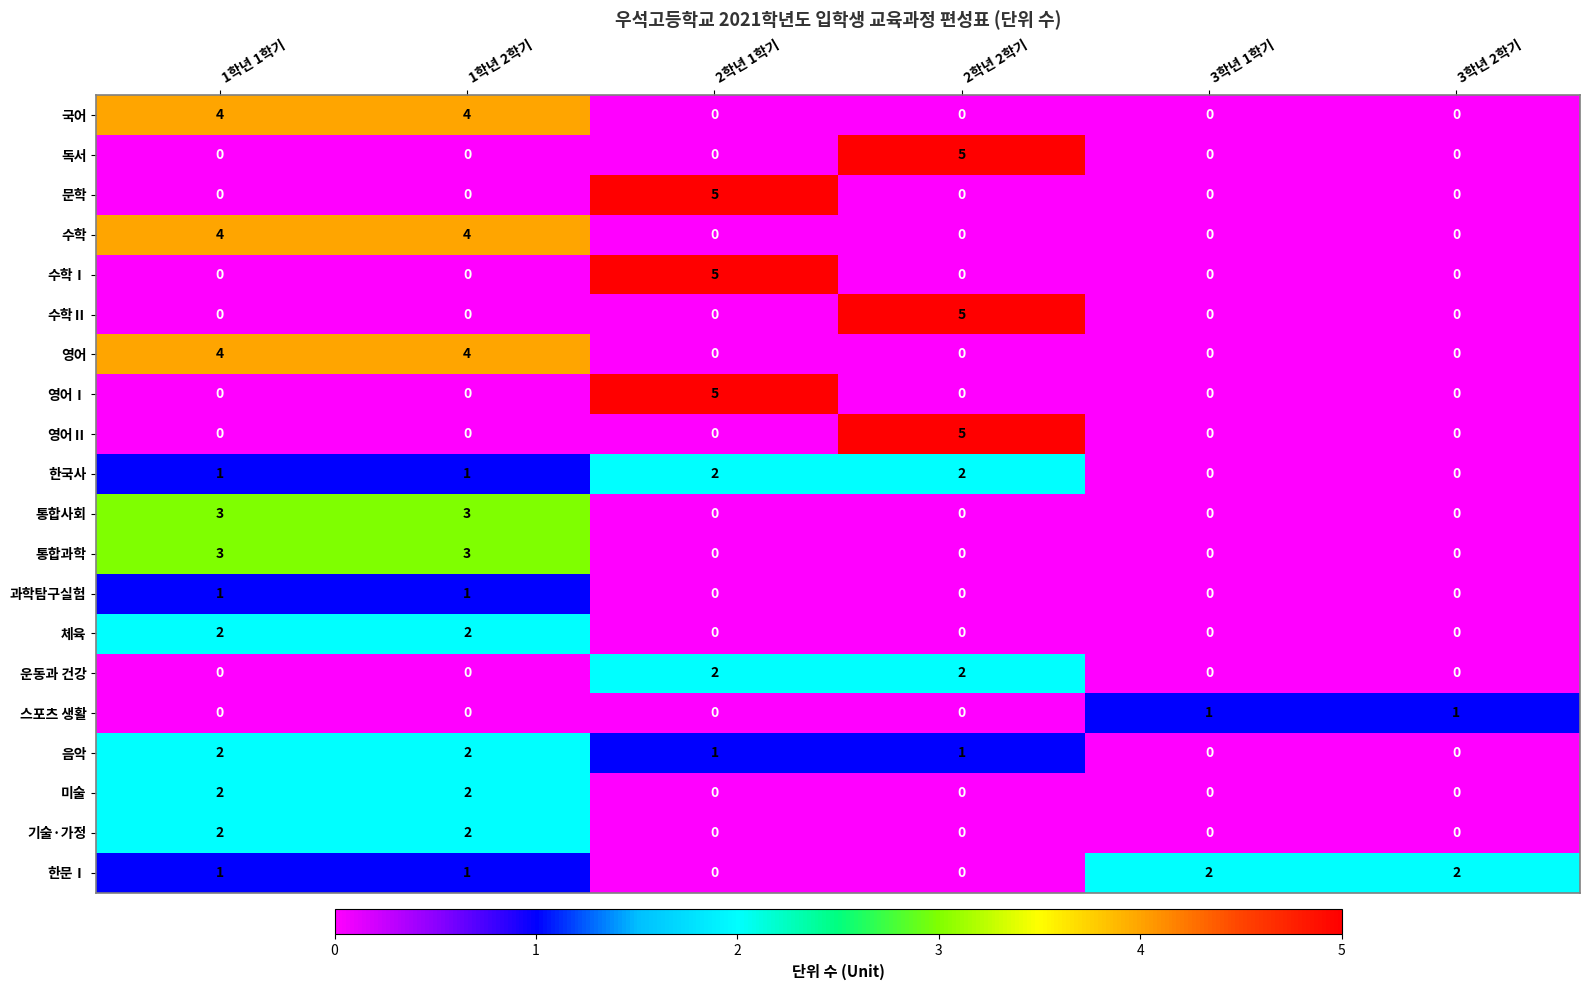

How many 독서 values are between 0 and 1?

5